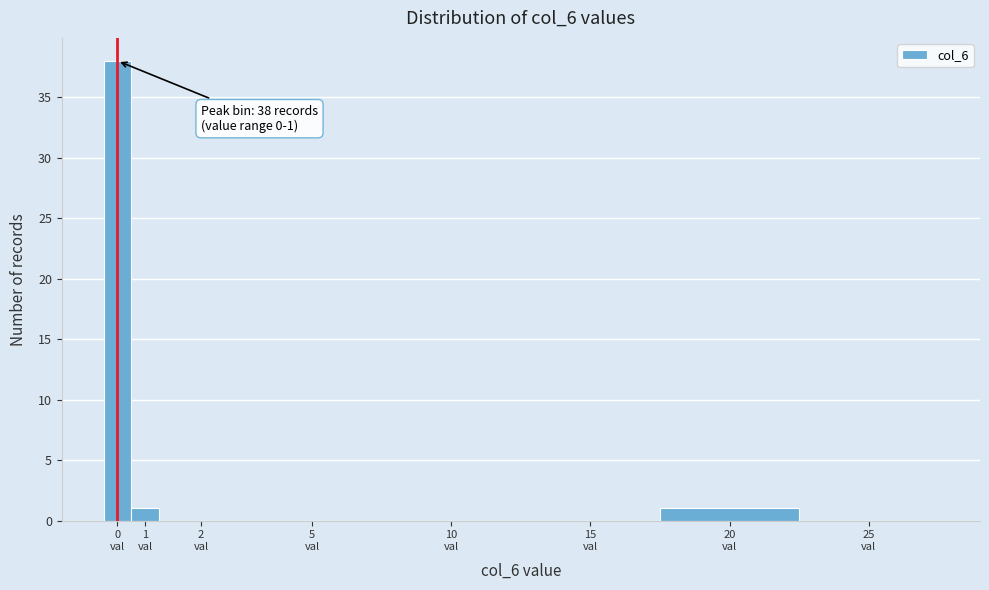

What is the sum of all values?

40